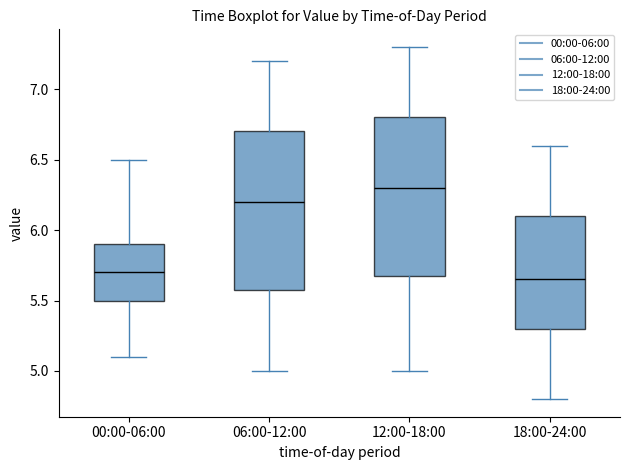

Which box's median line is the highest?

12:00-18:00